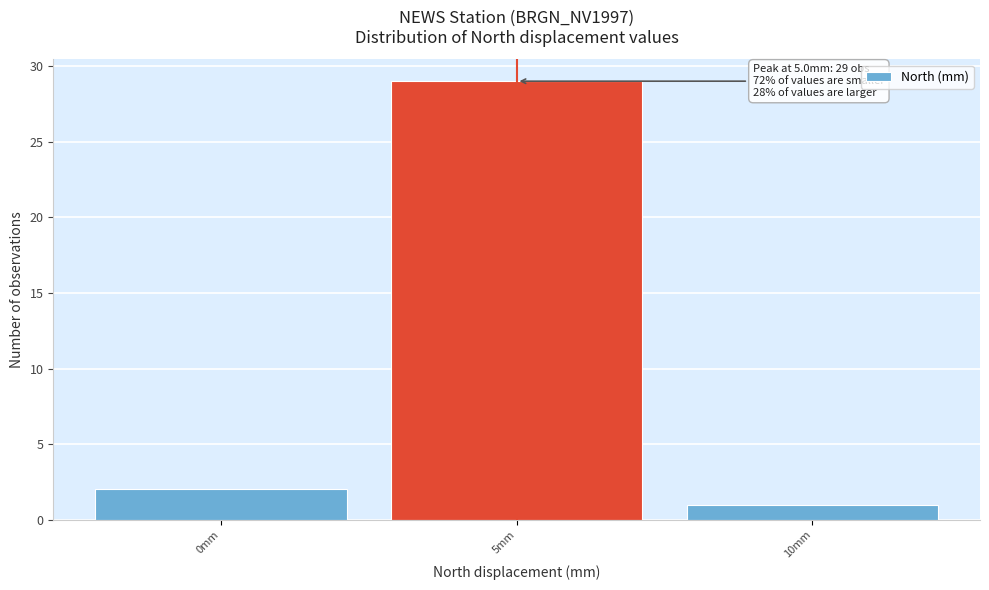

Which range on the x-axis has the tallest bar?

2.5 to 7.5